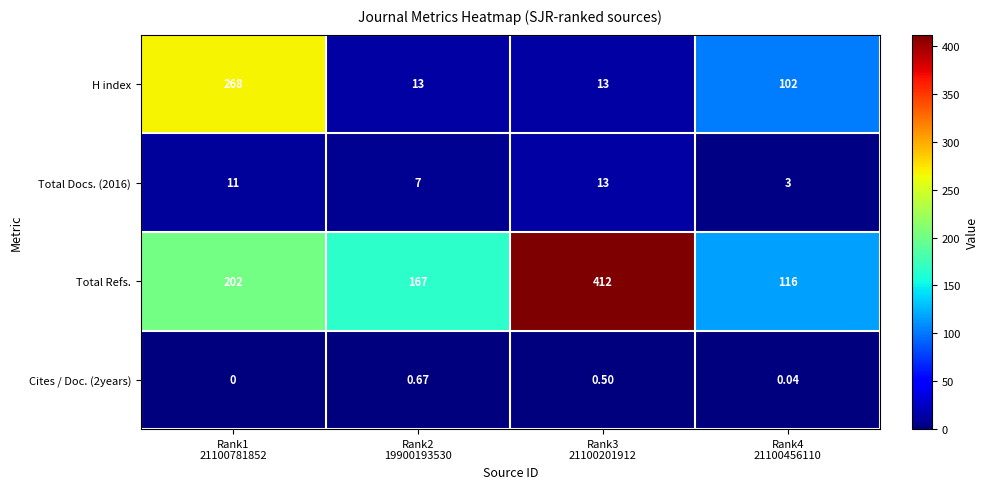

Which series has the largest total across all categories?

Total Refs.